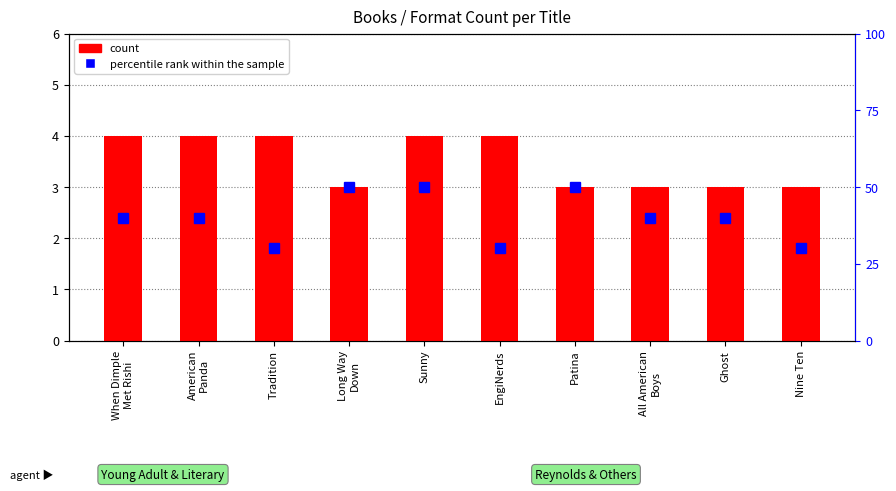

Which series changed the most between Sunny and Patina?

count